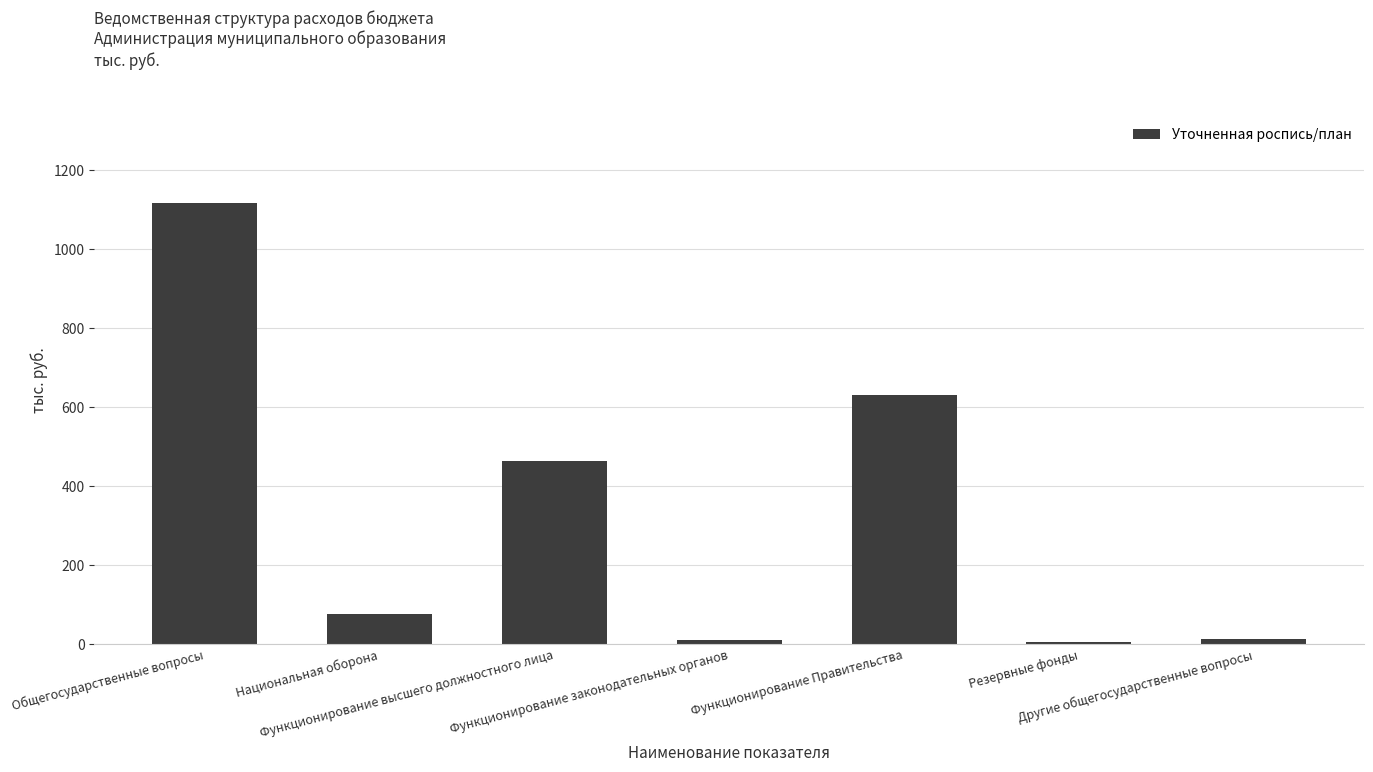

What is the sum of all values?

2308.1